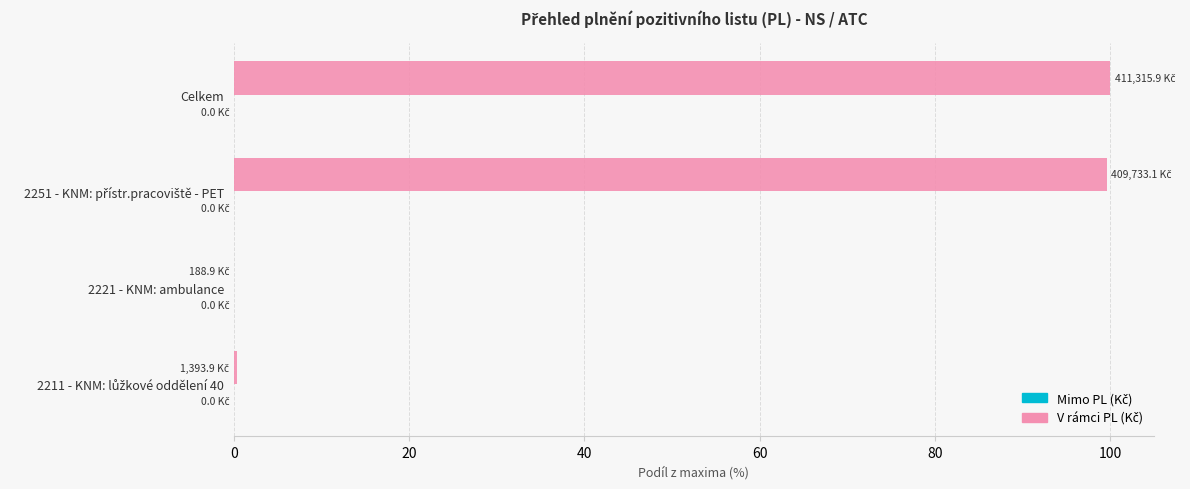

True or false: the data shows 0.0 at 2221 - KNM: ambulance.

True